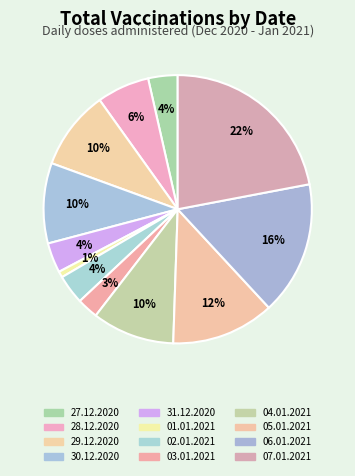

Combined, do 06.01.2021 and 27.12.2020 account for over 50%?

No